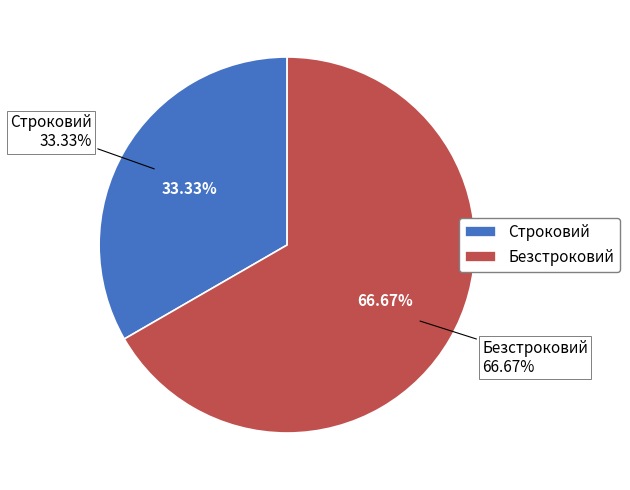

Does Строковий account for over 50% of the chart?

No